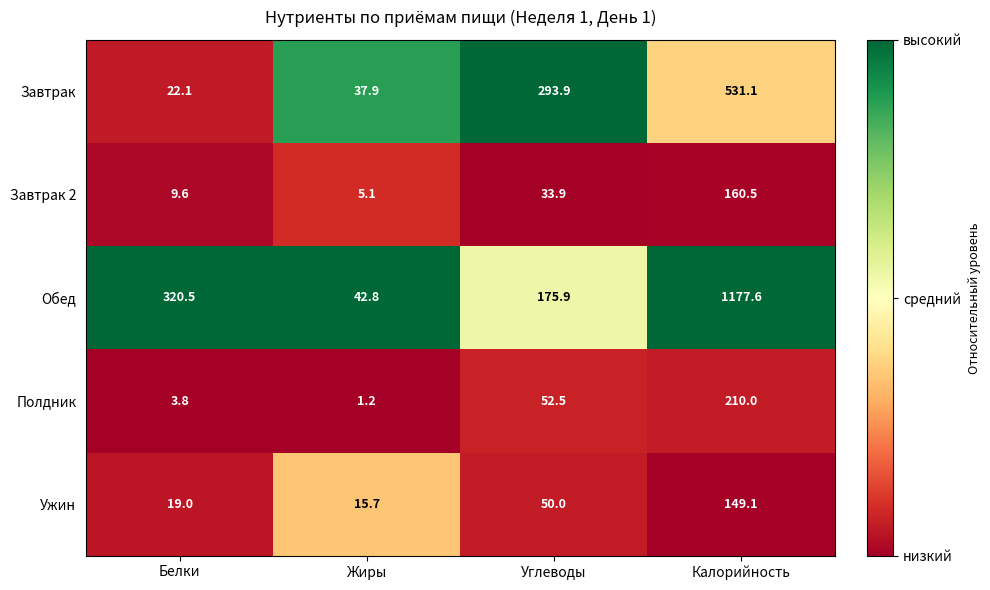

Which series changed the most between Белки and Калорийность?

Обед